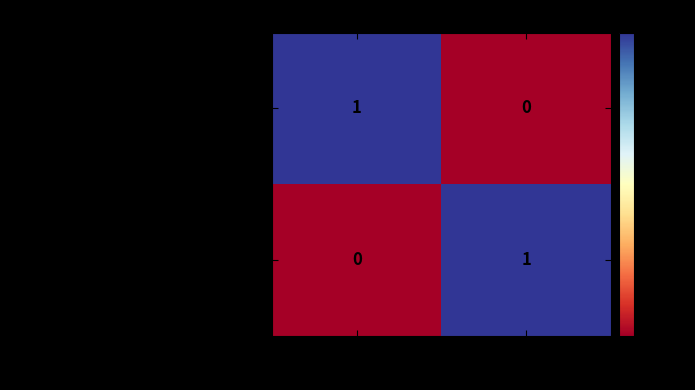

Rank the categories by 9ab38aafa253d95b76a2cca9b35e40fe171517d… value from highest to lowest.

-1, 1